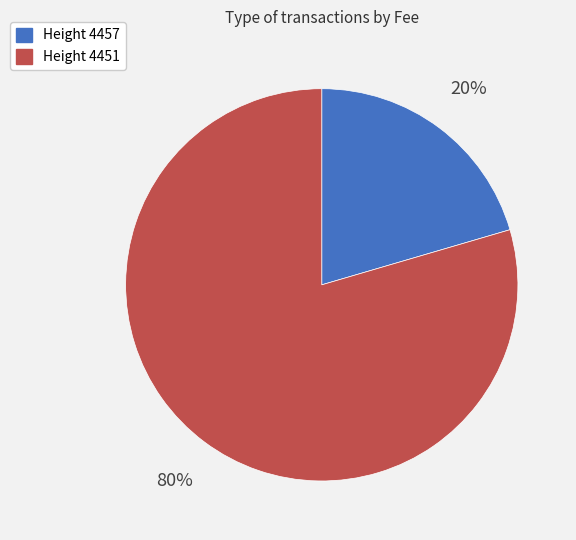

To the nearest percent, what percentage of the pie is Height 4451?

80%